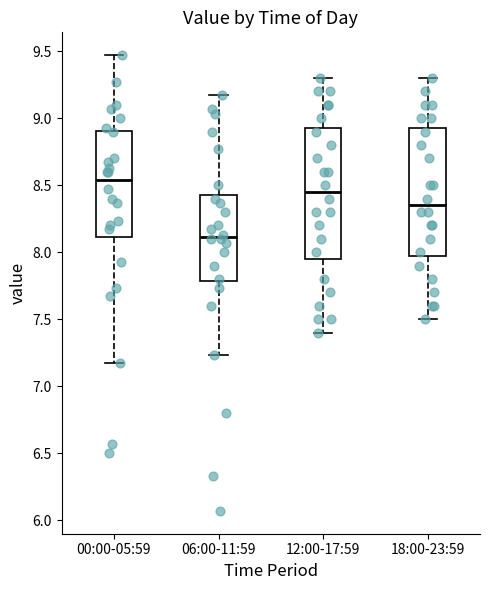

Reading left to right, transcribe this box plot: for each box, give where its median line is, the range the box spans, and where its two whiskers end, as read against the y-axis. The values are not printed on the chart, so give them approximately, as read against the axis.

00:00-05:59: median 8.55, box 8.10 to 8.90, whiskers 7.15 to 9.45
06:00-11:59: median 8.10, box 7.80 to 8.45, whiskers 7.25 to 9.15
12:00-17:59: median 8.45, box 7.95 to 8.95, whiskers 7.40 to 9.30
18:00-23:59: median 8.35, box 8.00 to 8.95, whiskers 7.50 to 9.30